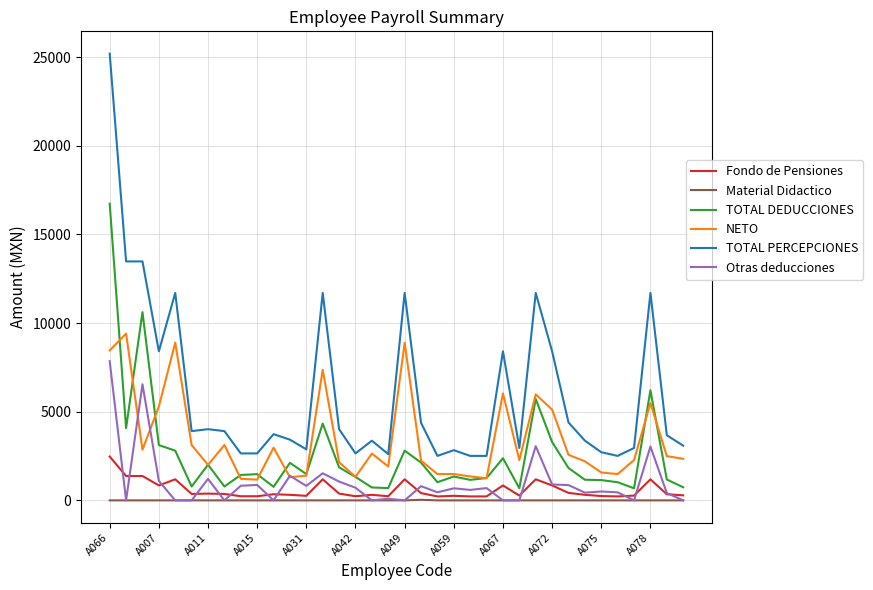

What is the greatest value displayed?

25201.0